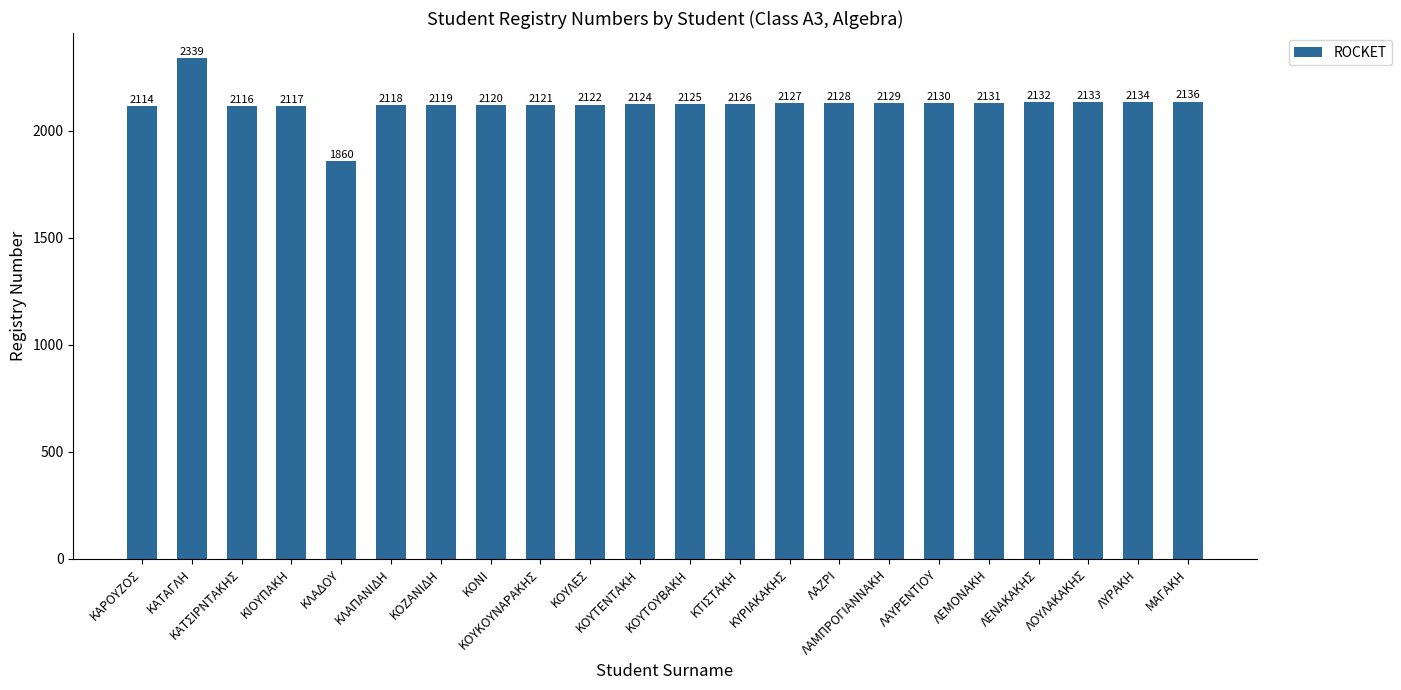

What is the minimum value shown in the chart?

1860